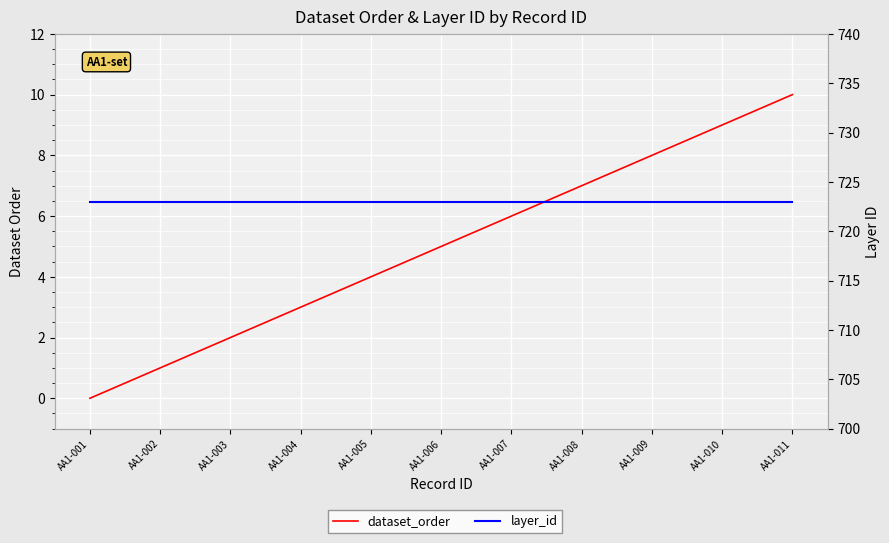

True or false: dataset_order and layer_id cross at least once.

False